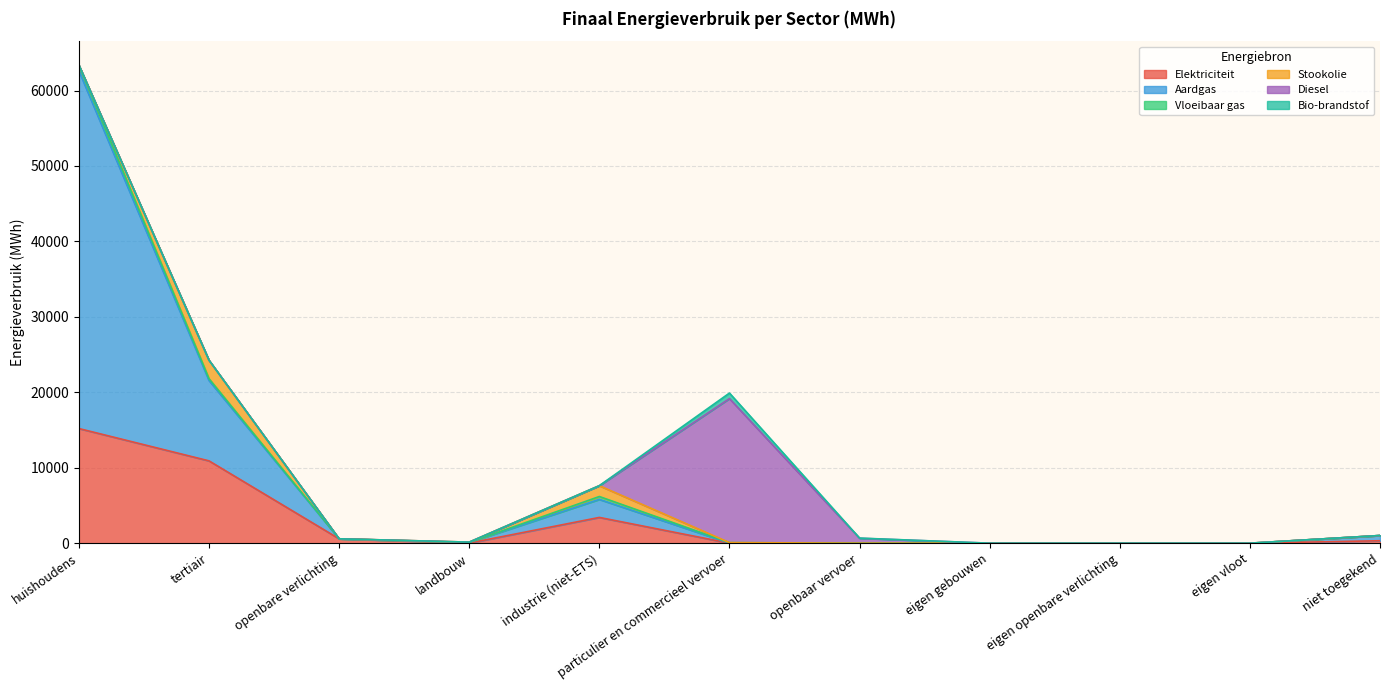

What is the difference between the second highest and second lowest values in the Aardgas series?

10655.0